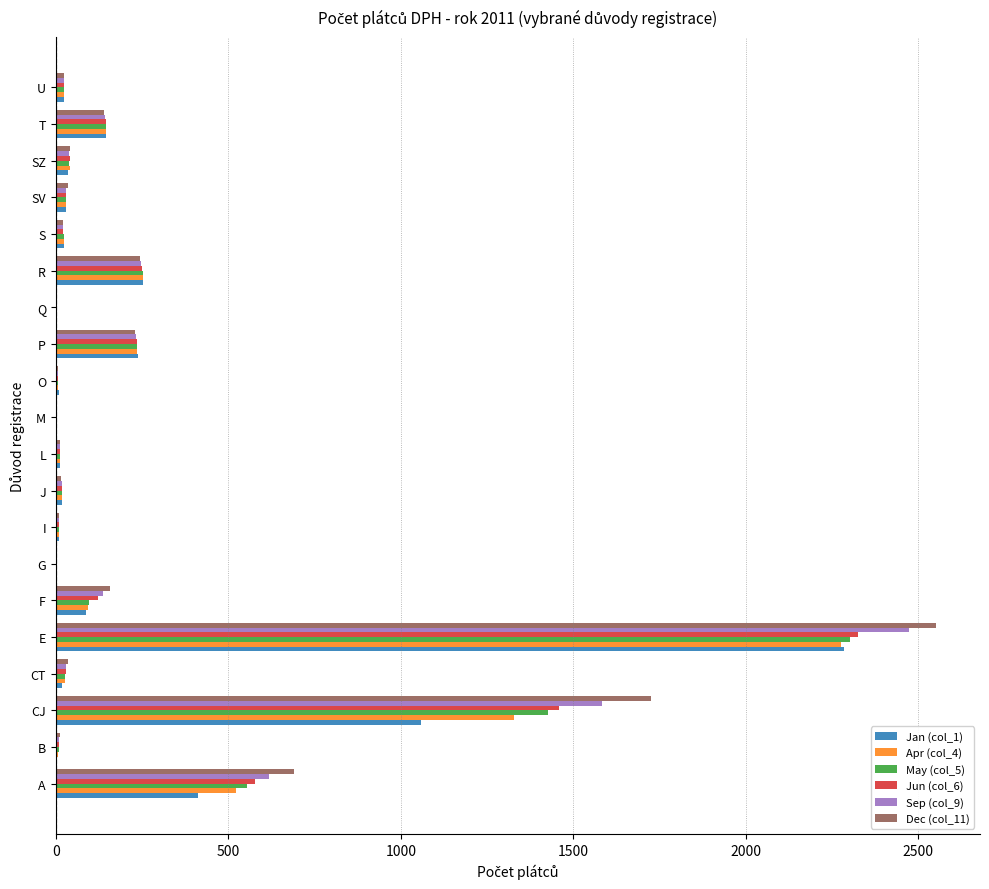

At which category is the sum across all series the highest?

E